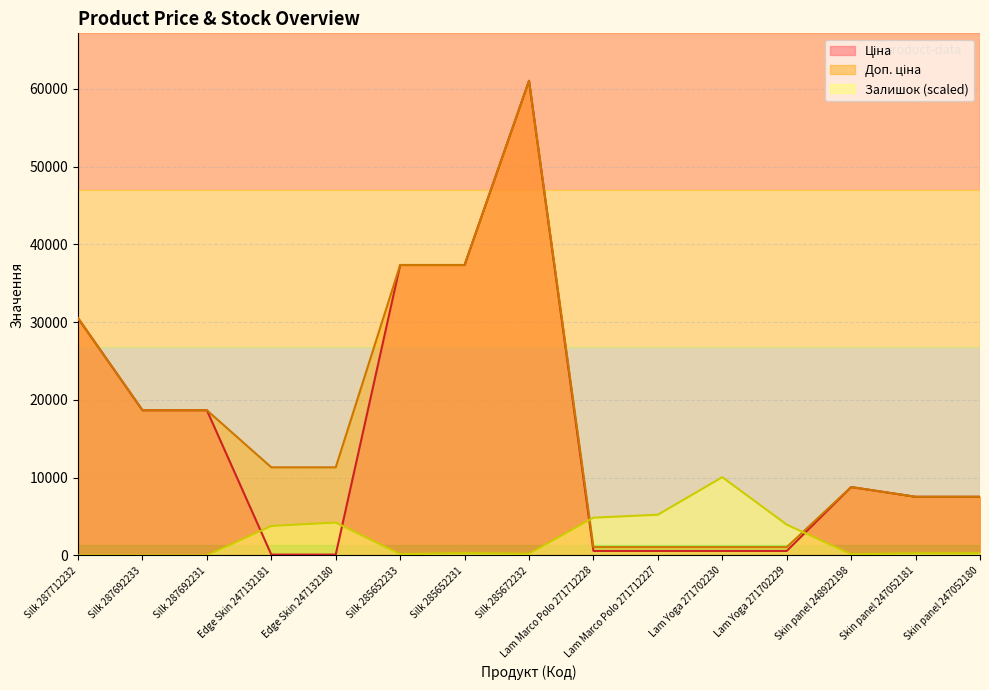

True or false: Доп. ціна and Ціна intersect in this chart.

False